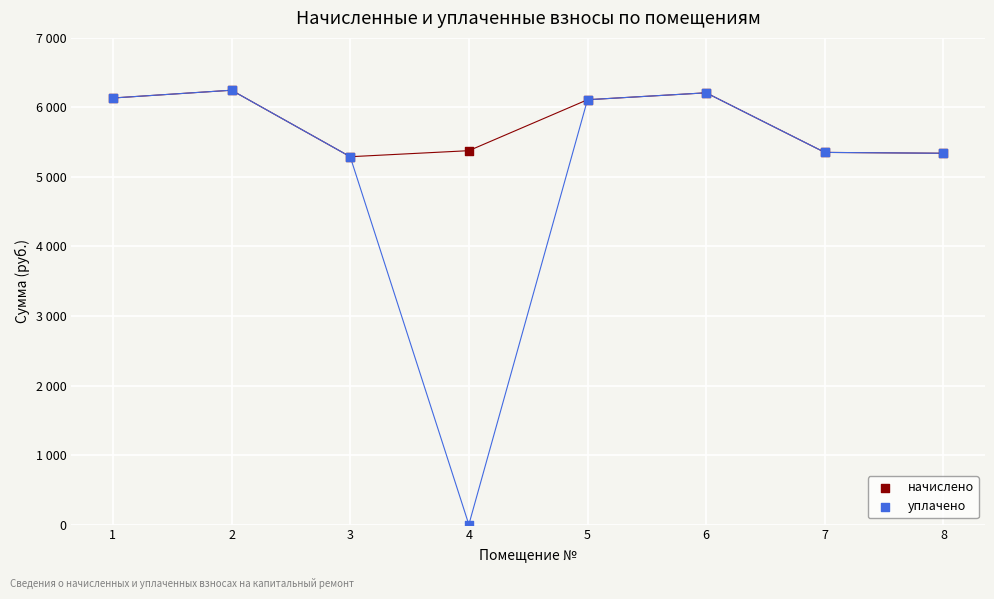

What are all the series names shown in the legend?

начислено, уплачено